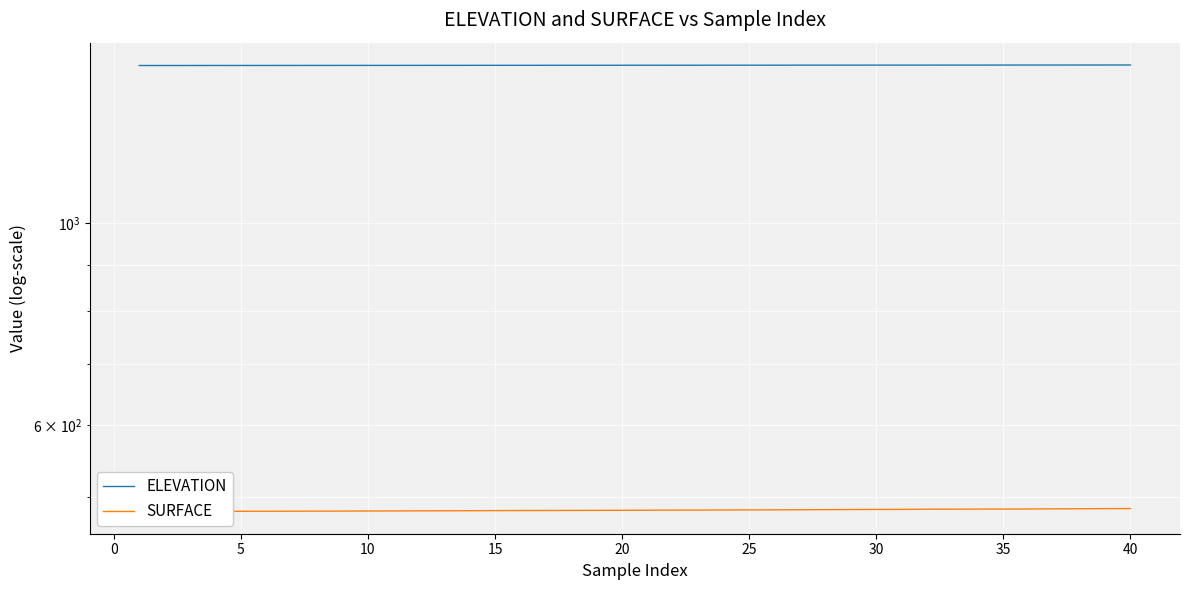

The ELEVATION series shows 2459.7 at 35. True or false?

False